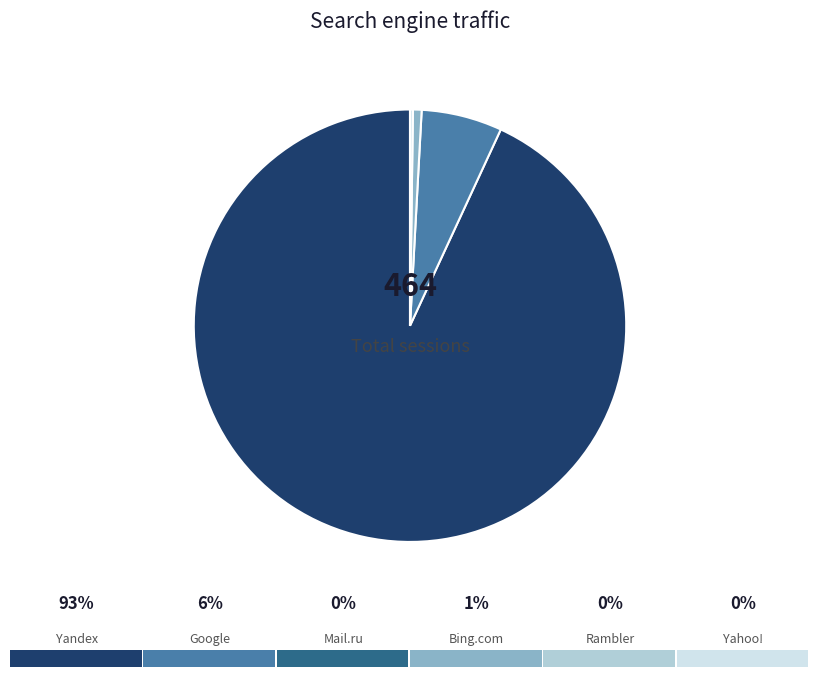

Is there any slice that represents more than half of the pie?

Yes